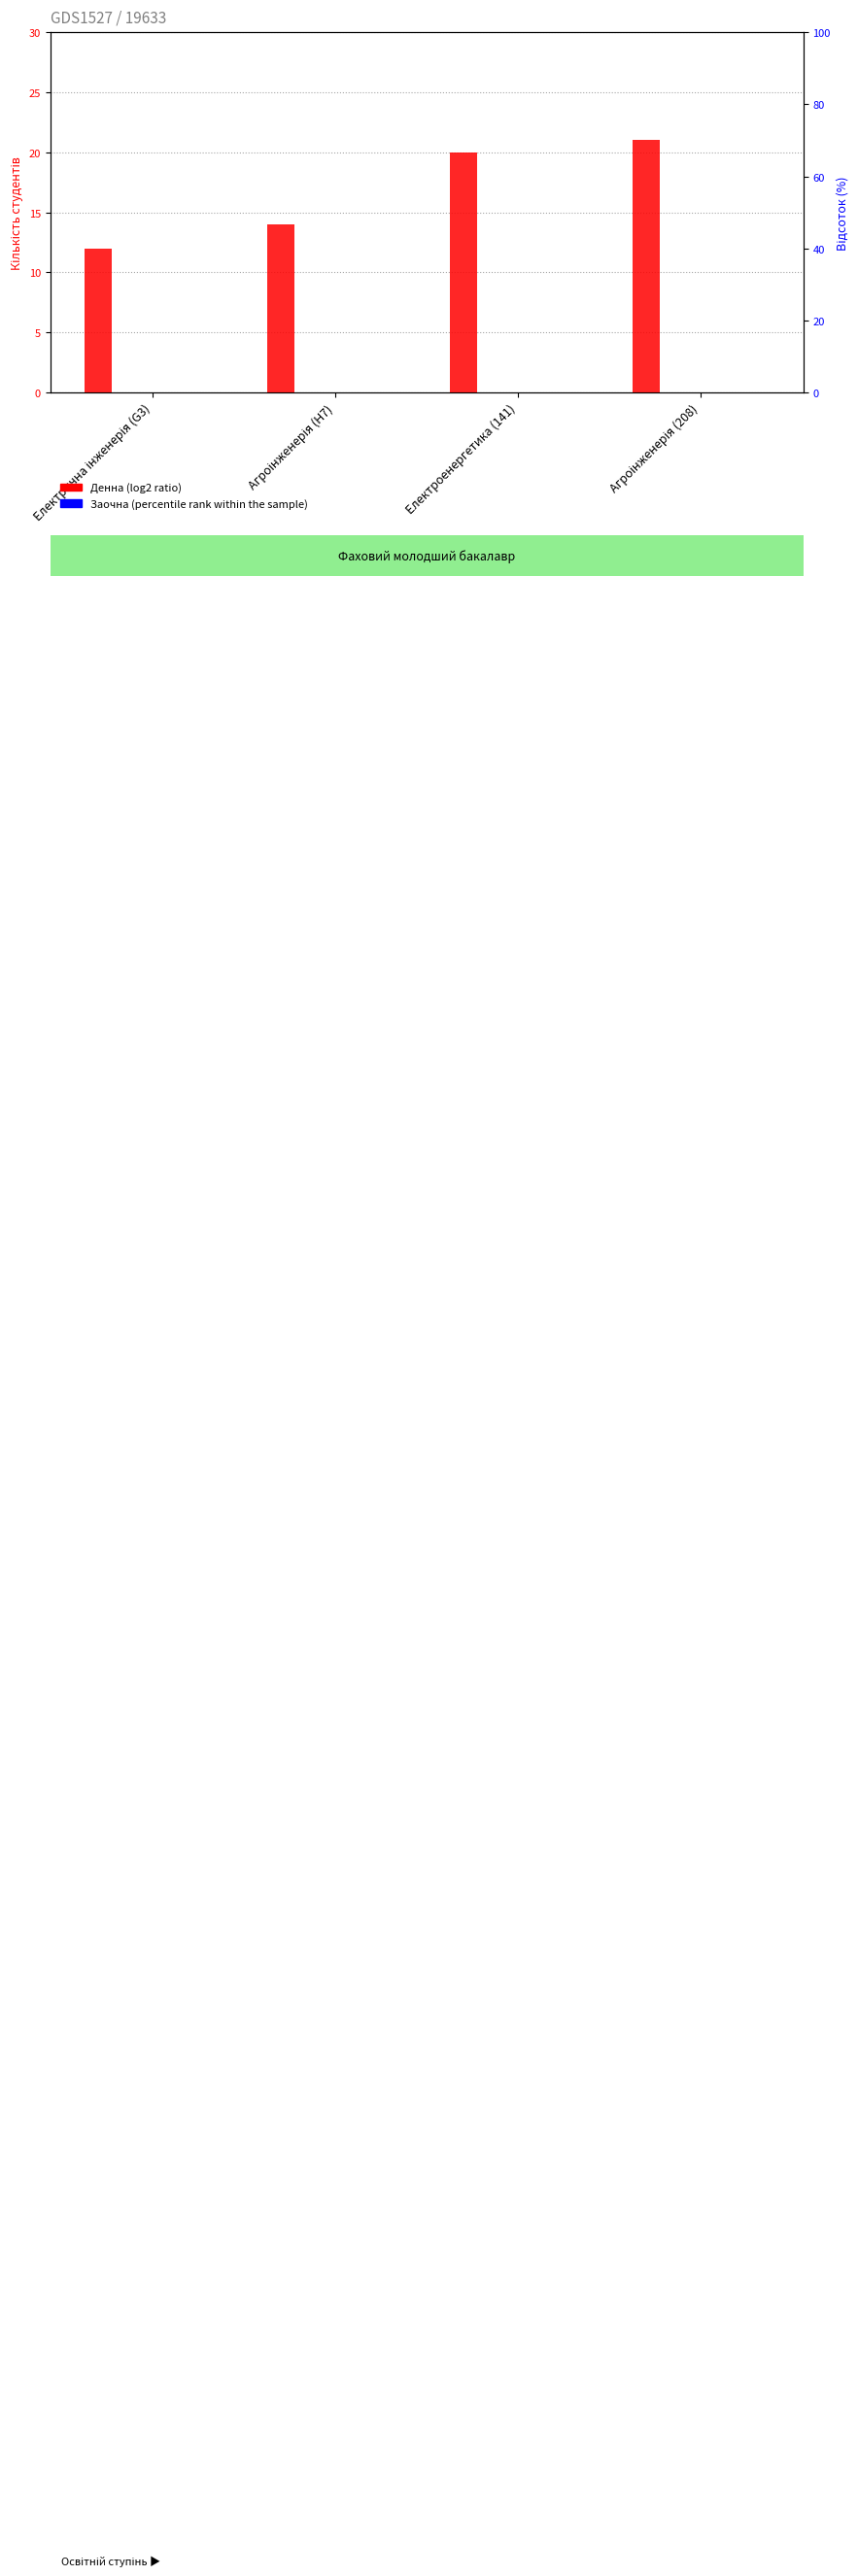

What are all the series names shown in the legend?

Денна, Заочна, Екстернатна, Вечірня, Дистанційна